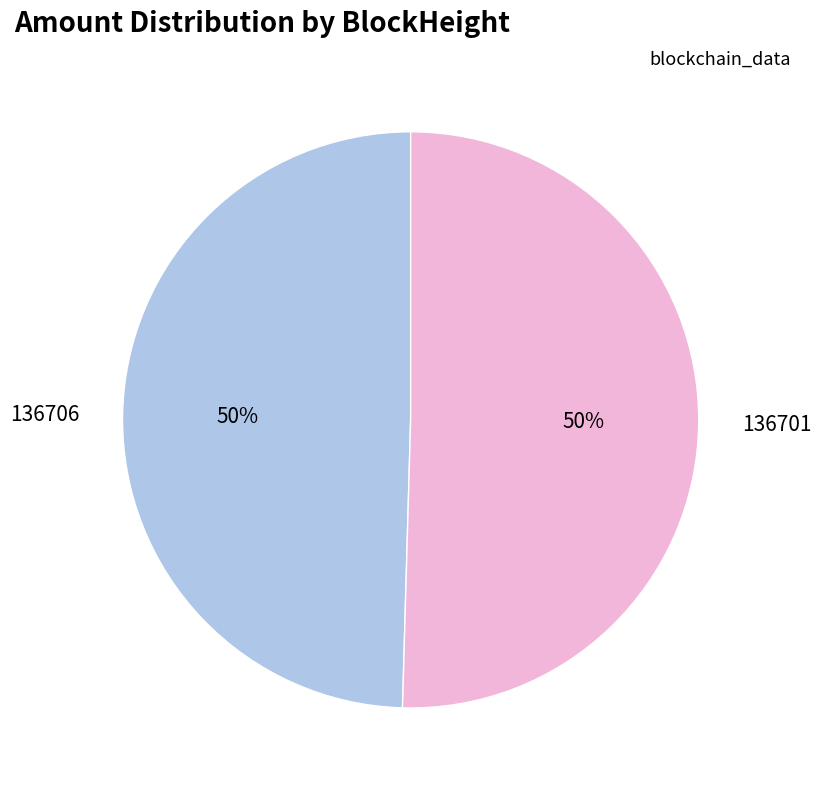

Which category accounts for the majority?

136701